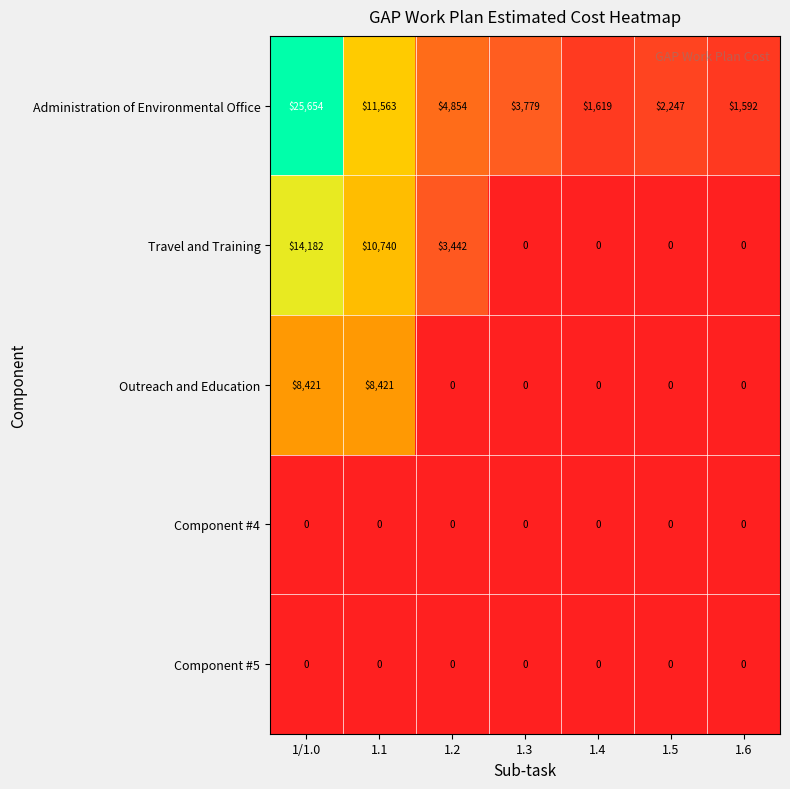

Where is Administration of Environmental Office nearest to the value 13623?

1.1